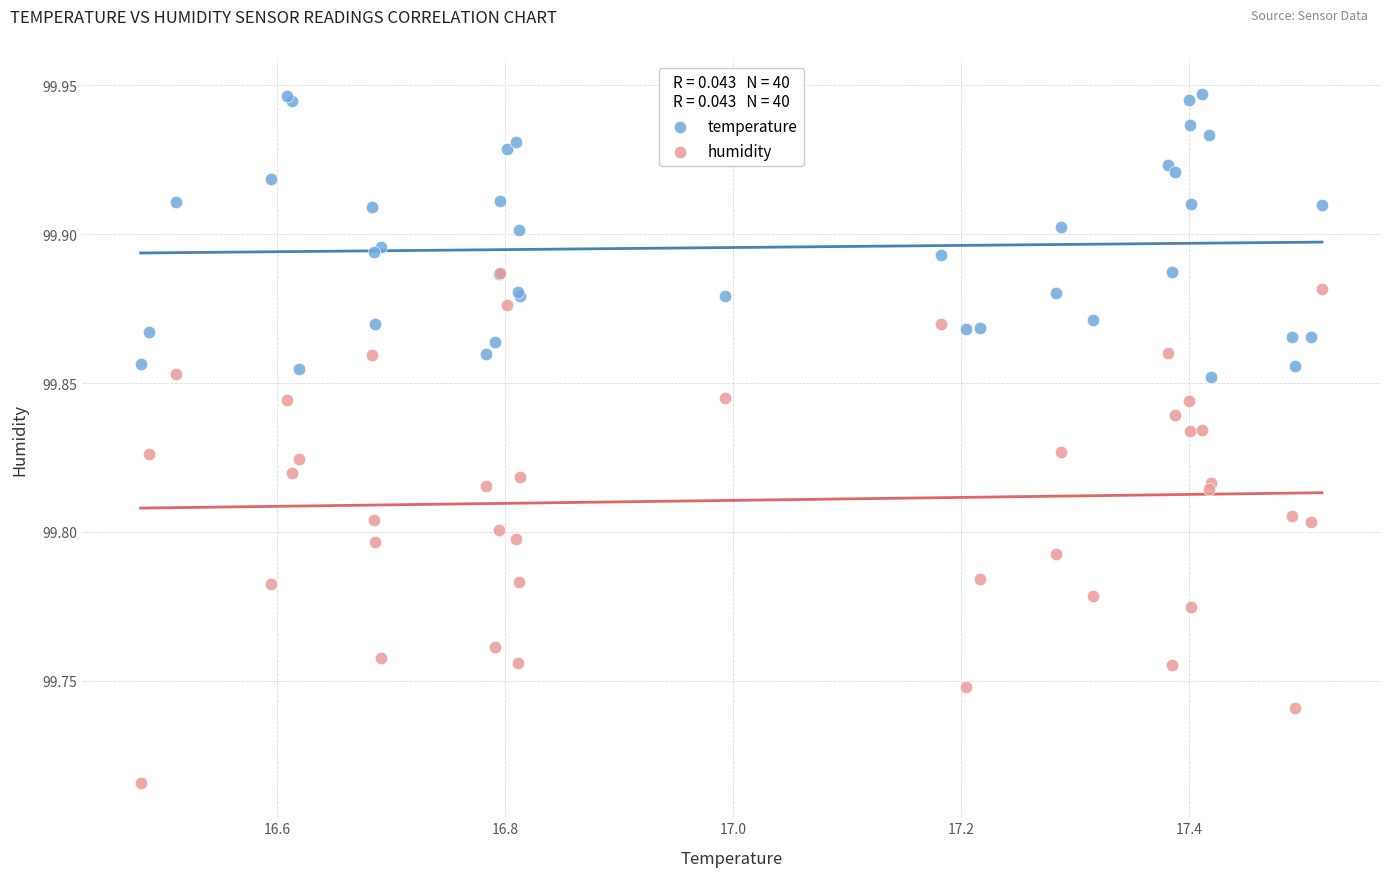

What are all the series names shown in the legend?

temperature, humidity